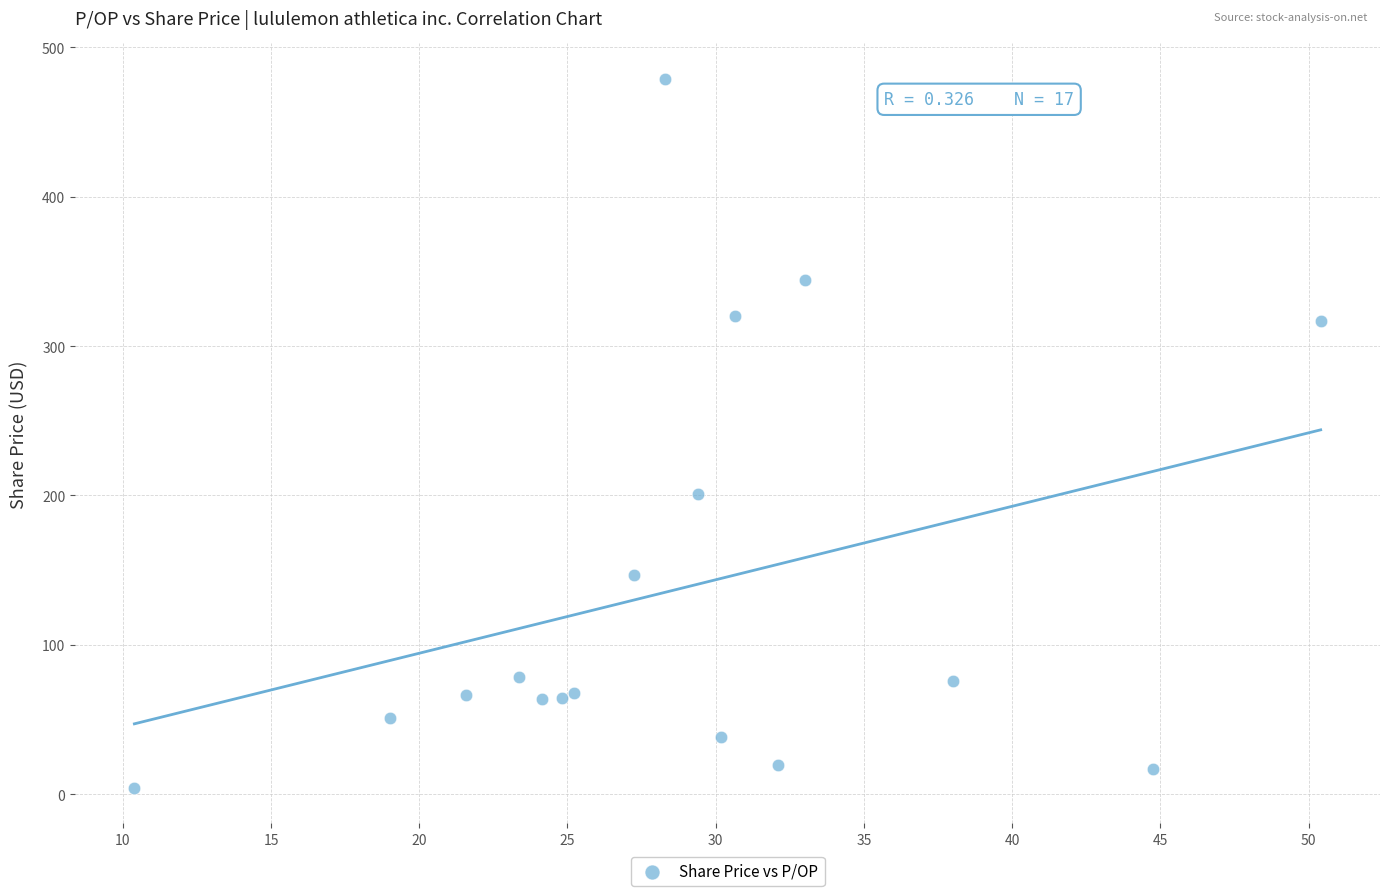

What Y value in the scatter plot is closest to 241?

200.8